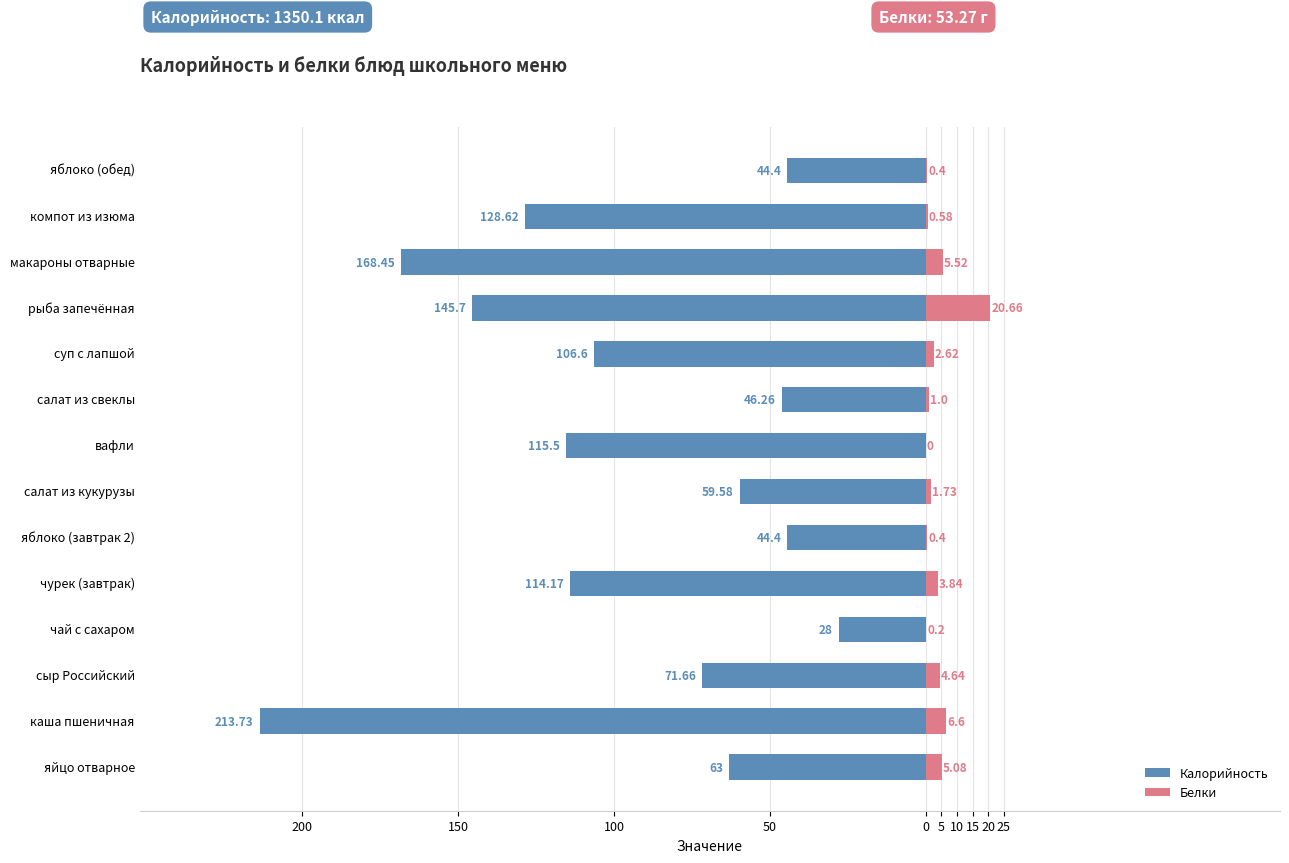

What is the difference between the Белки values at чай с сахаром and салат из свеклы?

0.8